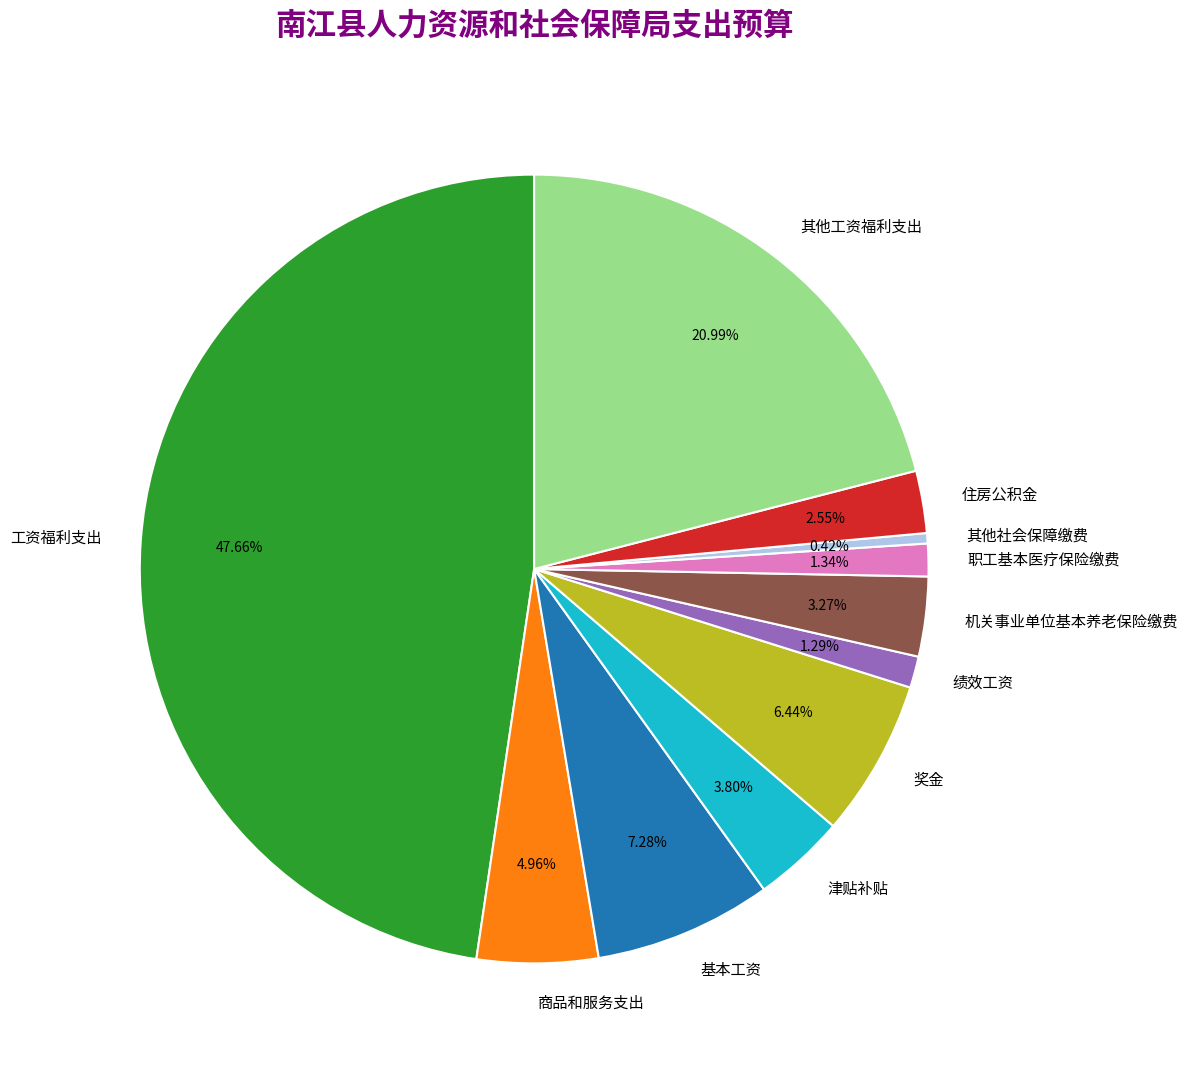

Does 其他社会保障缴费 represent more than half of the total?

No